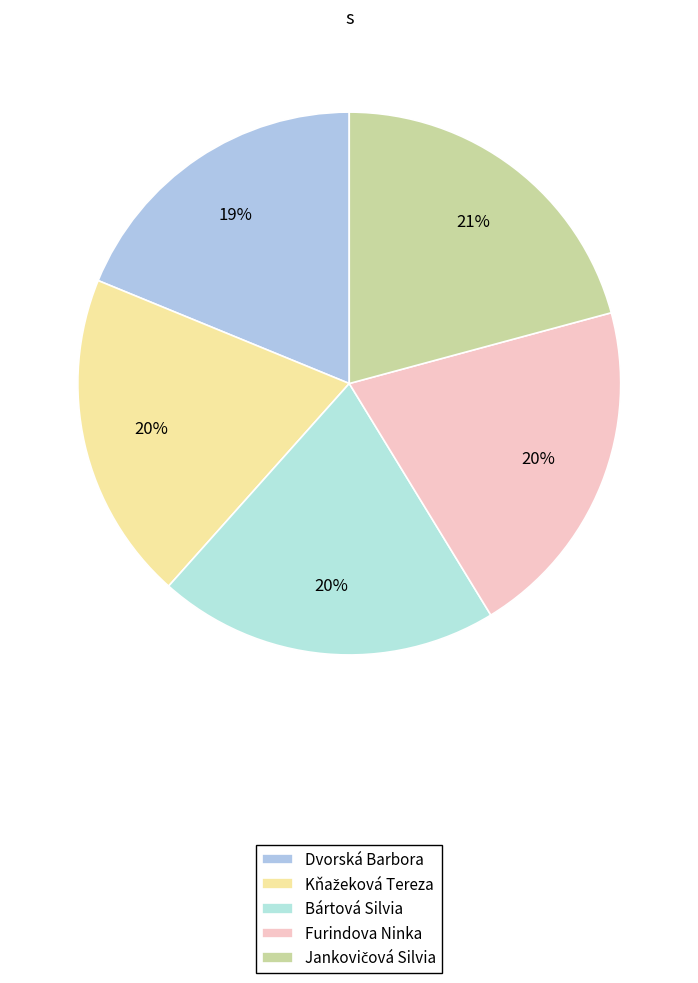

What is the change in value from Furindova Ninka to Jankovičová Silvia?

+0.4